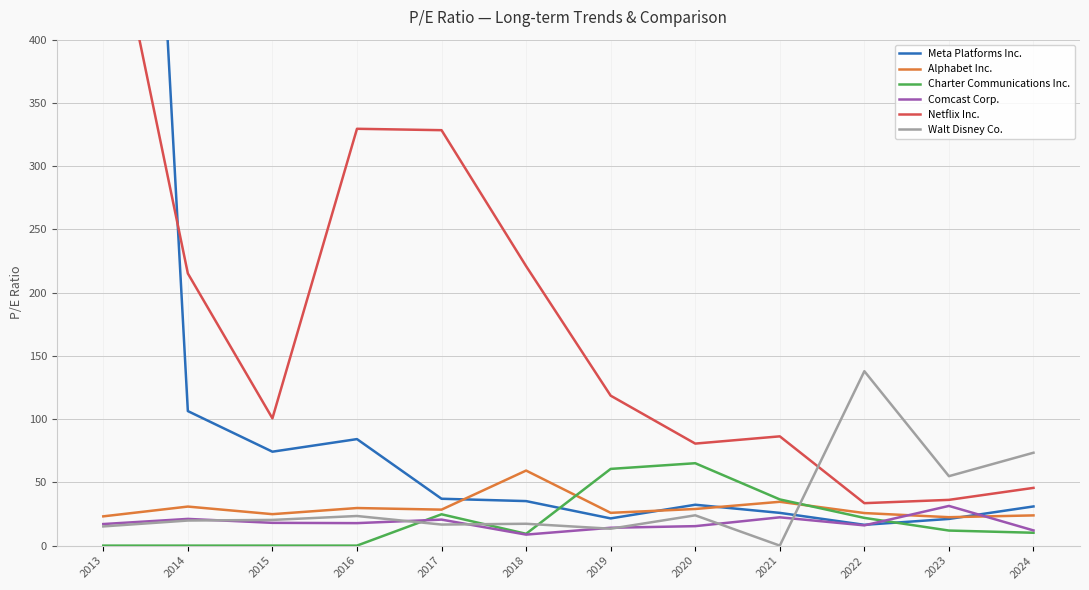

What is the difference between the second highest and minimum values in the Charter Communications Inc. series?

60.6